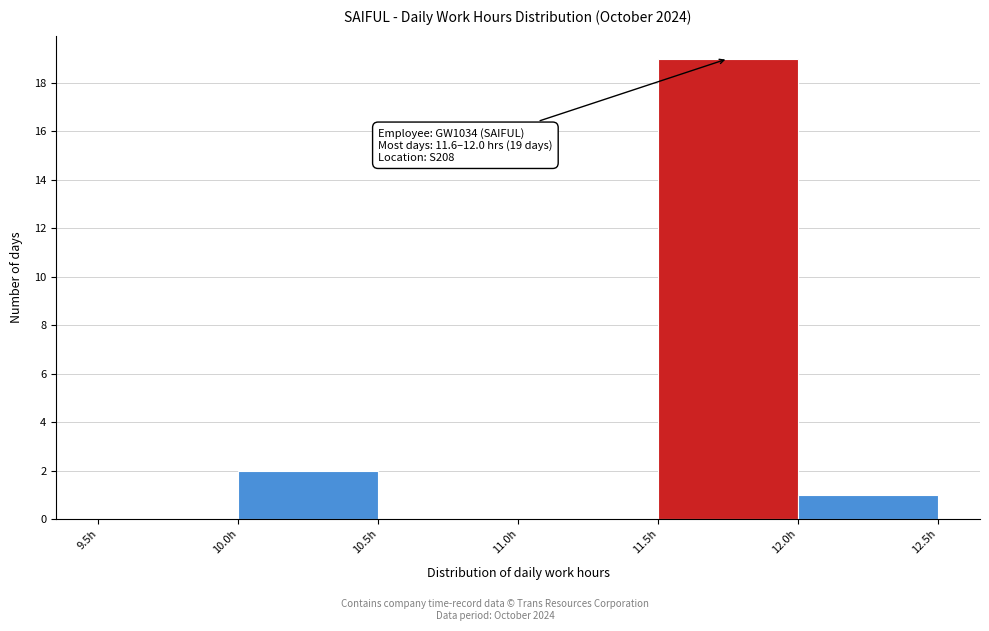

Over which range of the x-axis is the bar tallest?

11.5 to 12.0